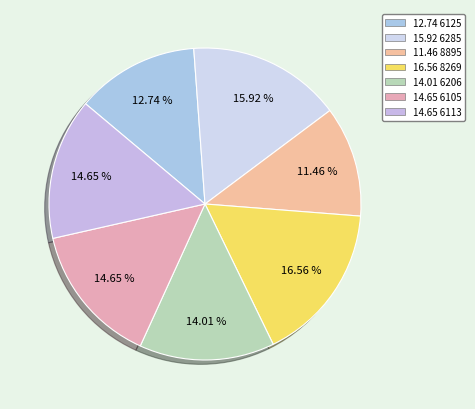

Which slice is the largest?

8269